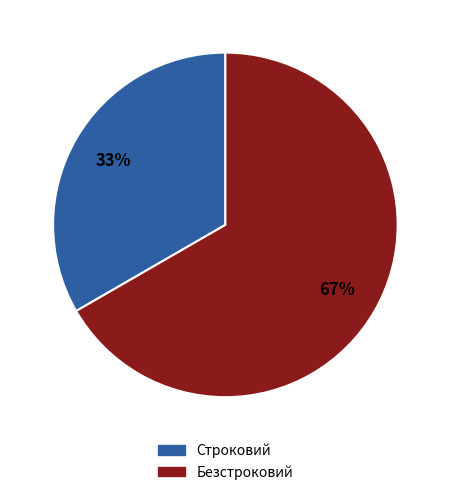

To the nearest percent, what is the average slice percentage?

50%